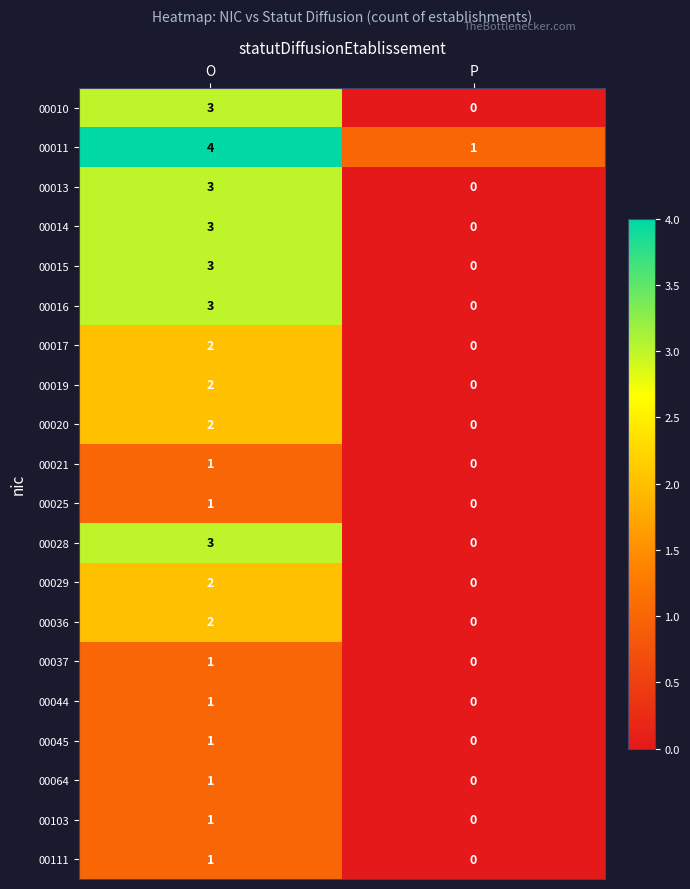

How many data points in 00111 are less than 1?

1